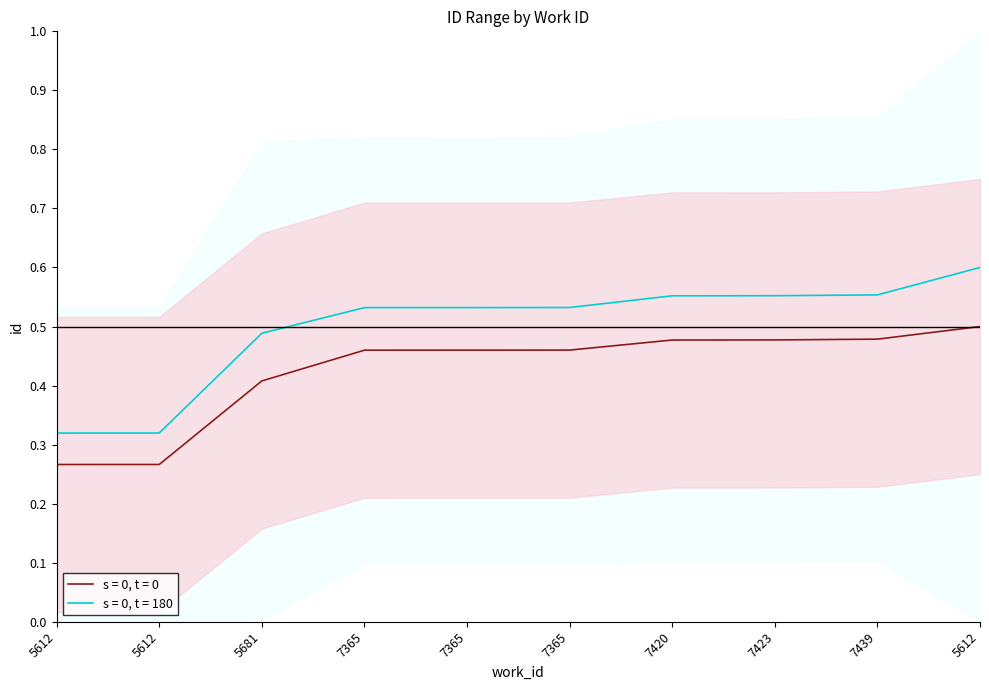

Which has a higher value, 5612 or 7423?

5612